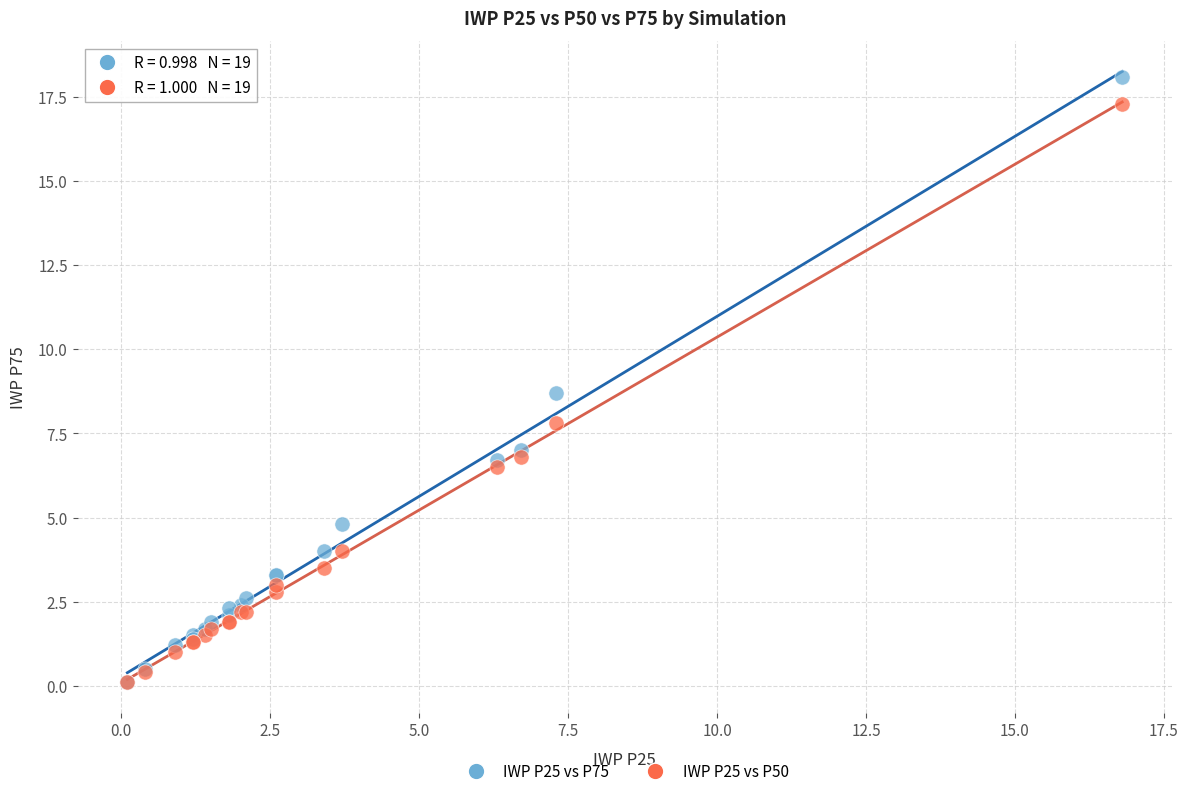

Across all series, what Y value is closest to 9?

8.7